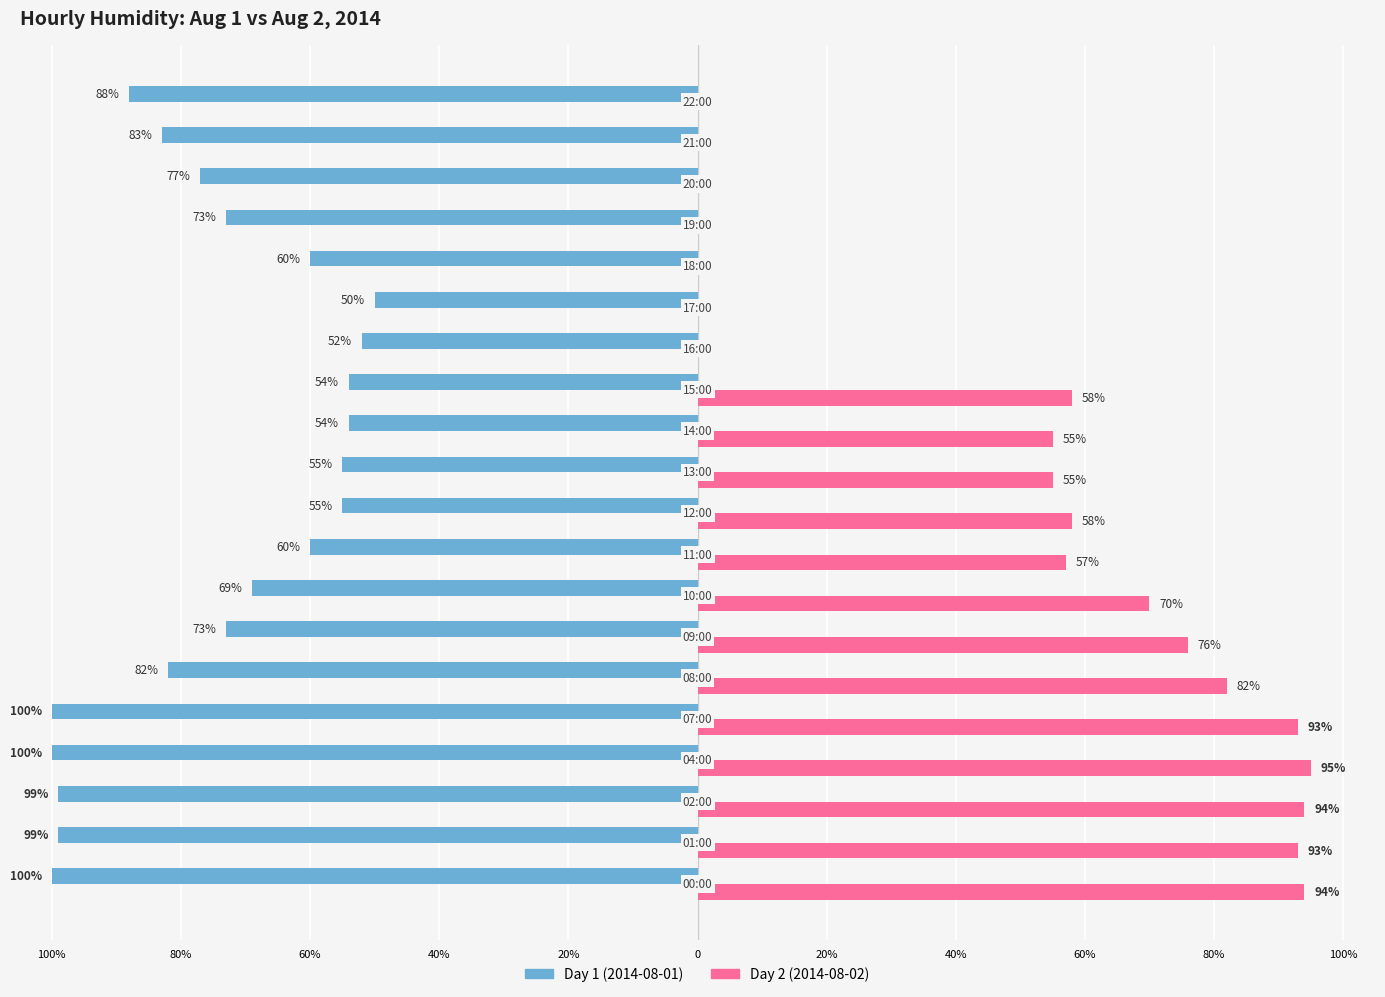

What are all the series names shown in the legend?

Day 1 (2014-08-01), Day 2 (2014-08-02)